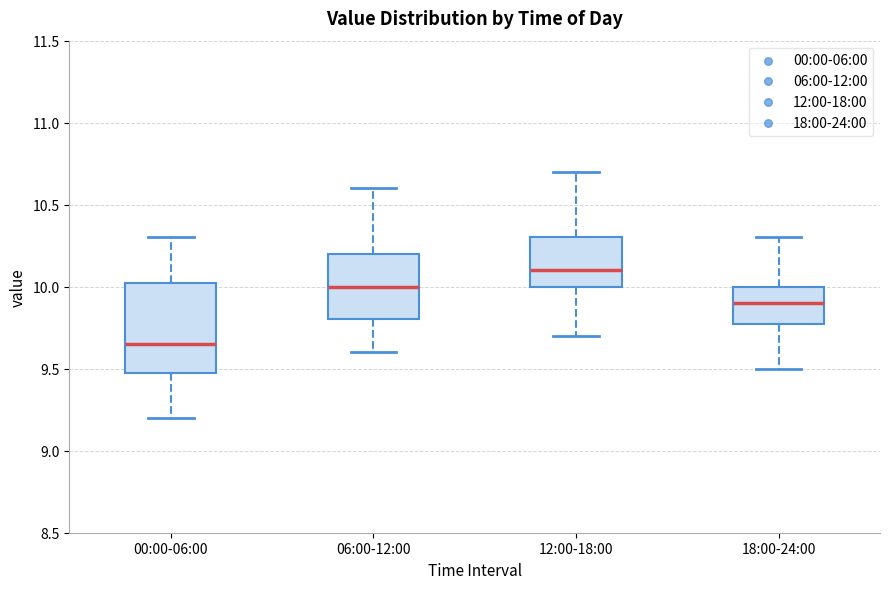

Reading left to right, read every box against the y-axis: the position of its median line, the range the box covers, and the ends of its whiskers. The values are not printed on the chart, so give them approximately, as read against the axis.

00:00-06:00: median 9.65, box 9.50 to 10.05, whiskers 9.20 to 10.30
06:00-12:00: median 10.00, box 9.80 to 10.20, whiskers 9.60 to 10.60
12:00-18:00: median 10.10, box 10.00 to 10.30, whiskers 9.70 to 10.70
18:00-24:00: median 9.90, box 9.80 to 10.00, whiskers 9.50 to 10.30